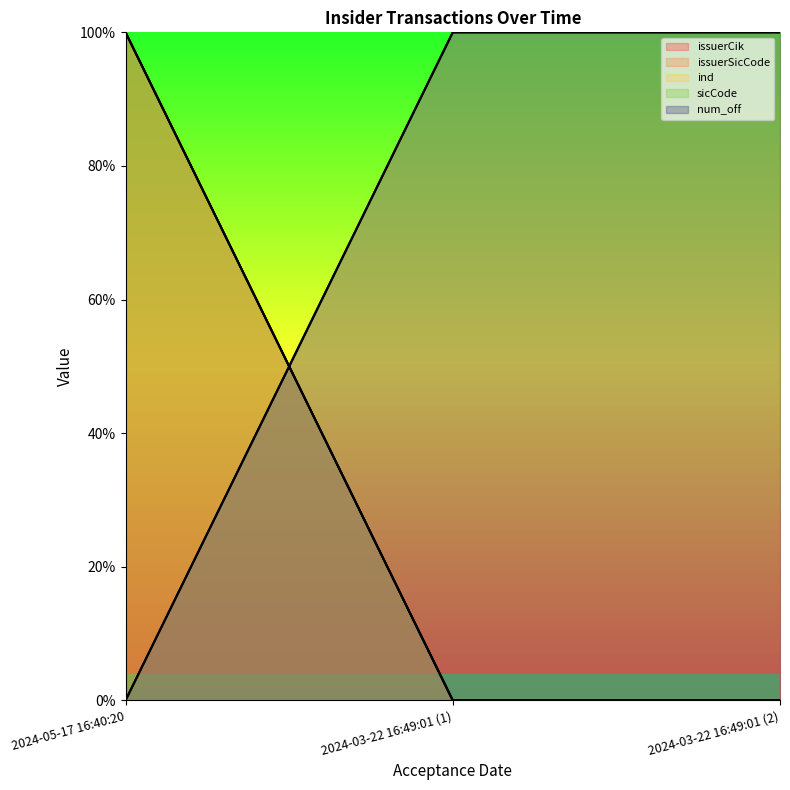

Reading left to right, list all the values displayed in this chart.

issuerCik: 2024-05-17 16:40:20=1	2024-03-22 16:49:01 (1)=0	2024-03-22 16:49:01 (2)=0
issuerSicCode: 2024-05-17 16:40:20=1	2024-03-22 16:49:01 (1)=0	2024-03-22 16:49:01 (2)=0
ind: 2024-05-17 16:40:20=1	2024-03-22 16:49:01 (1)=0	2024-03-22 16:49:01 (2)=0
sicCode: 2024-05-17 16:40:20=0	2024-03-22 16:49:01 (1)=1	2024-03-22 16:49:01 (2)=1
num_off: 2024-05-17 16:40:20=0	2024-03-22 16:49:01 (1)=1	2024-03-22 16:49:01 (2)=1